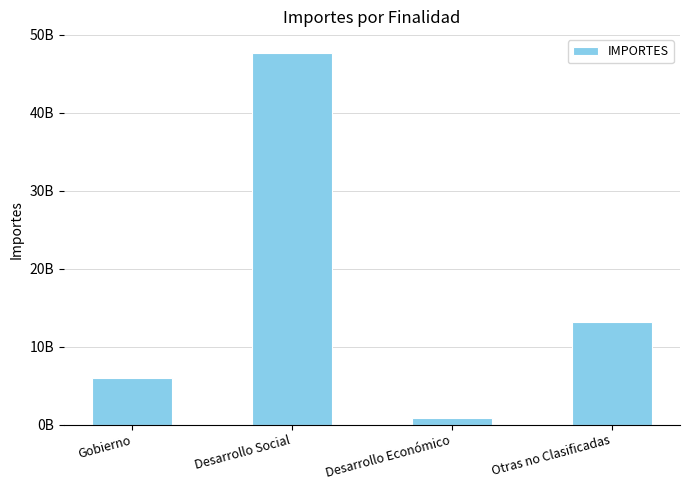

Reading right to left, transcribe all the data shown in this chart.

13169056385	899750150	47704867362	5915581751